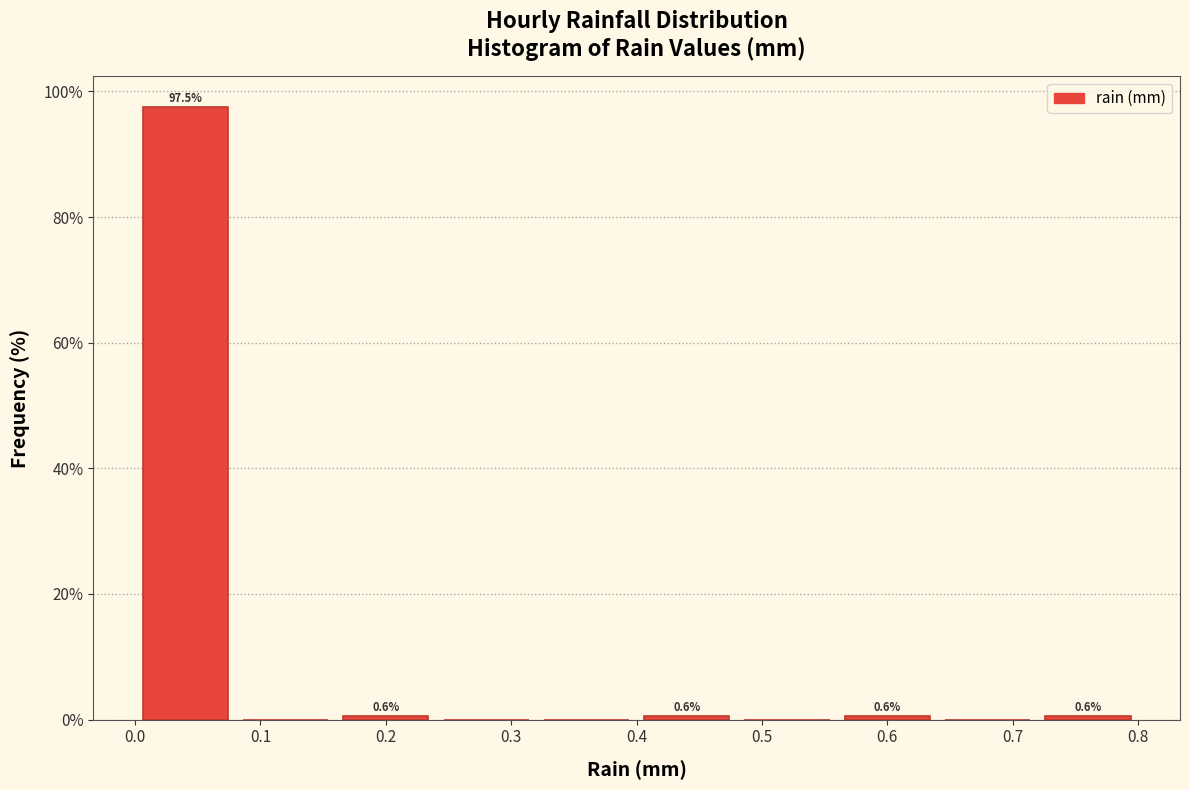

Which range on the x-axis has the tallest bar?

0.00 to 0.08